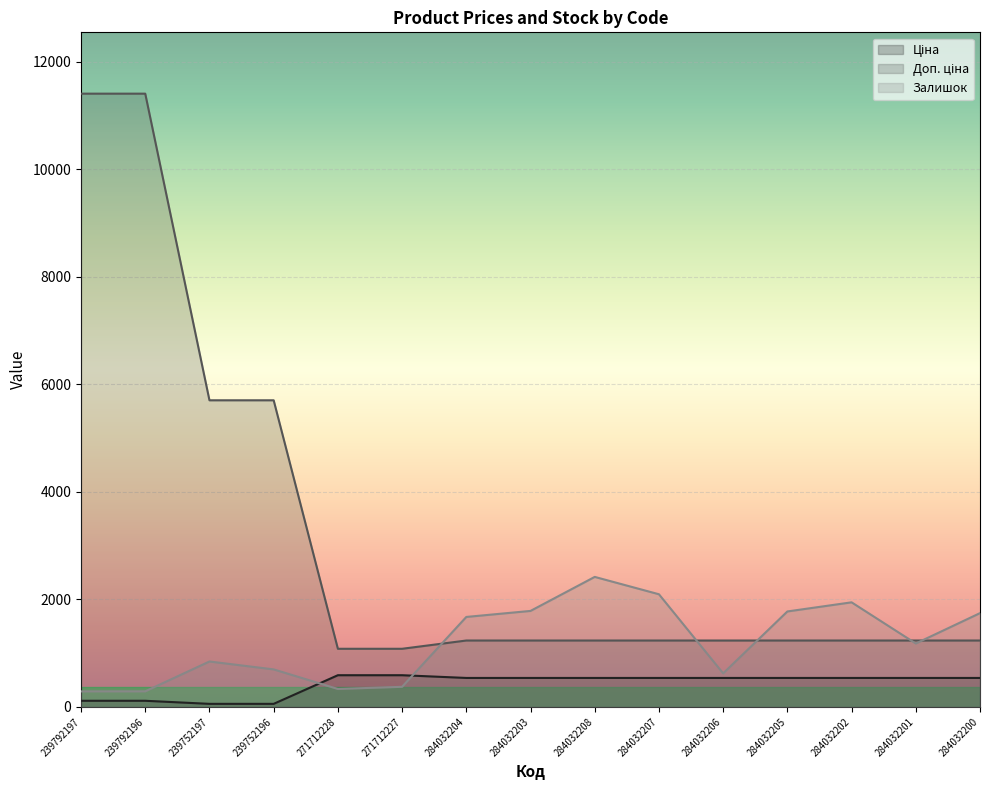

What is the spread (max minus min) of values at 239792196?

11295.9